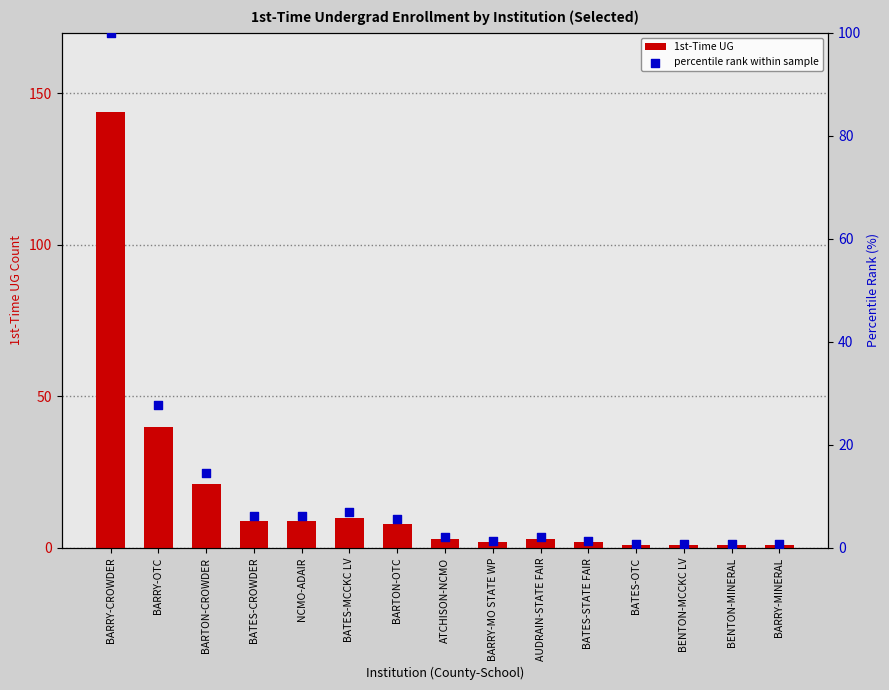

What are all the series names shown in the legend?

1st-Time UG, percentile rank within sample